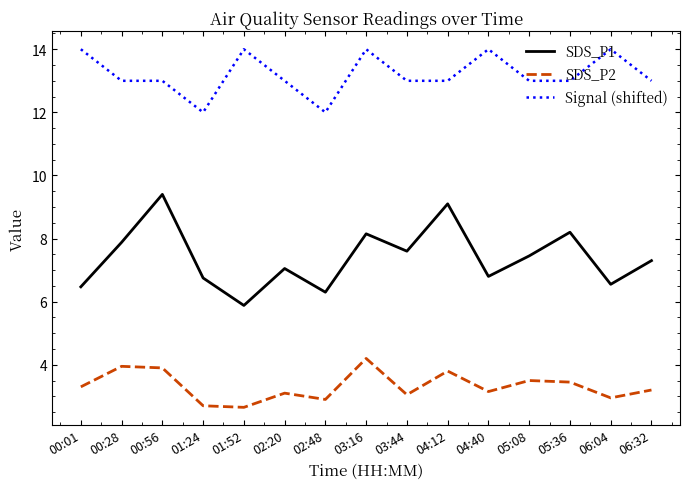

Which series has the largest total across all categories?

Signal (shifted)